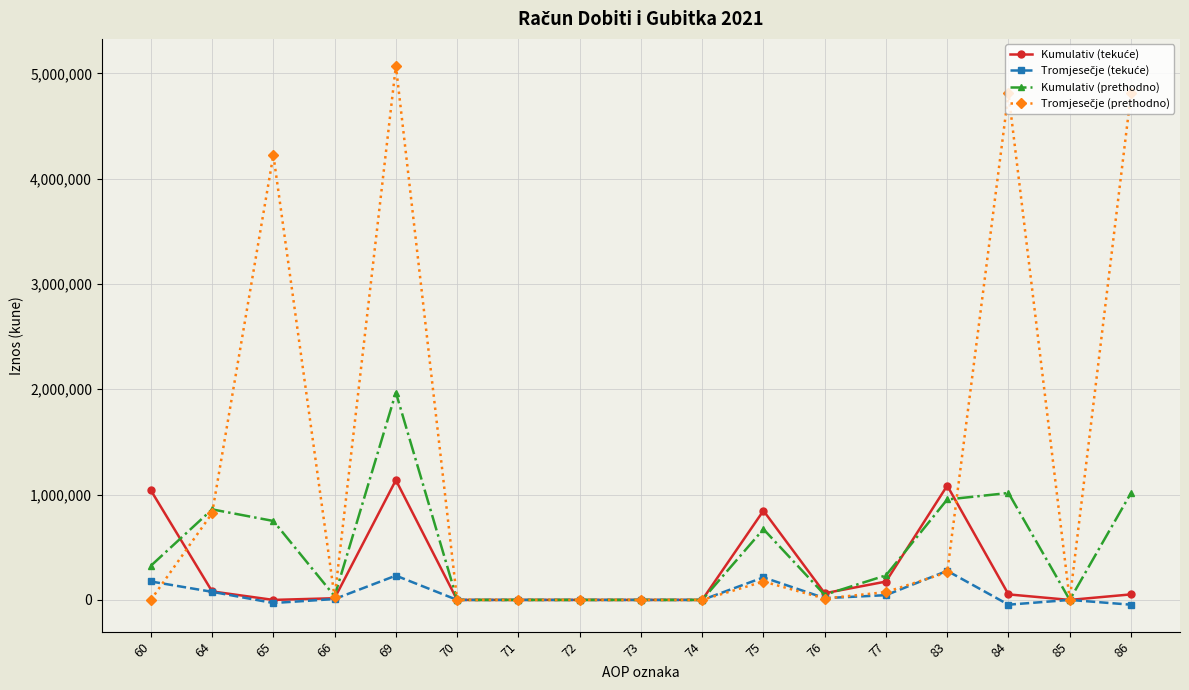

The value of Kumulativ (prethodno) at 70 is -1011271. True or false?

False